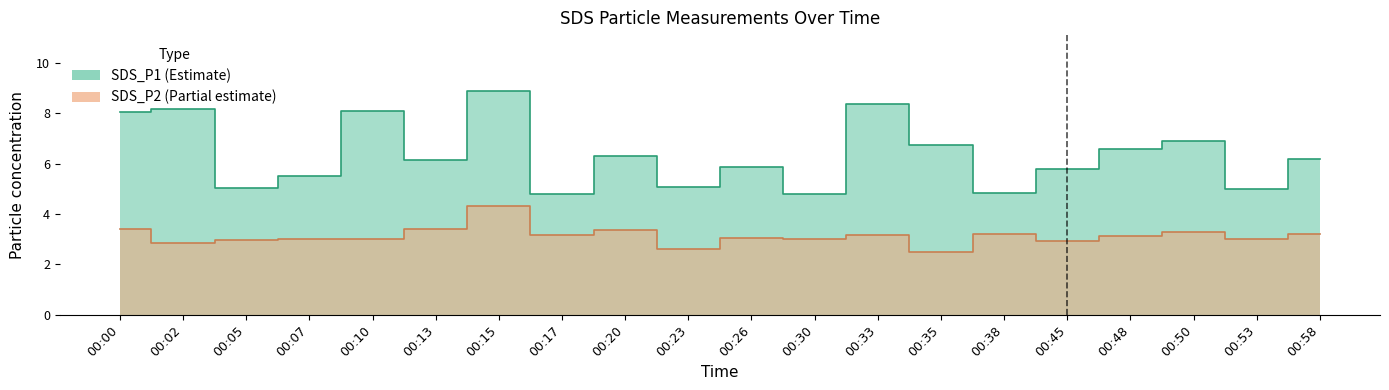

How many lines are shown in the chart?

2